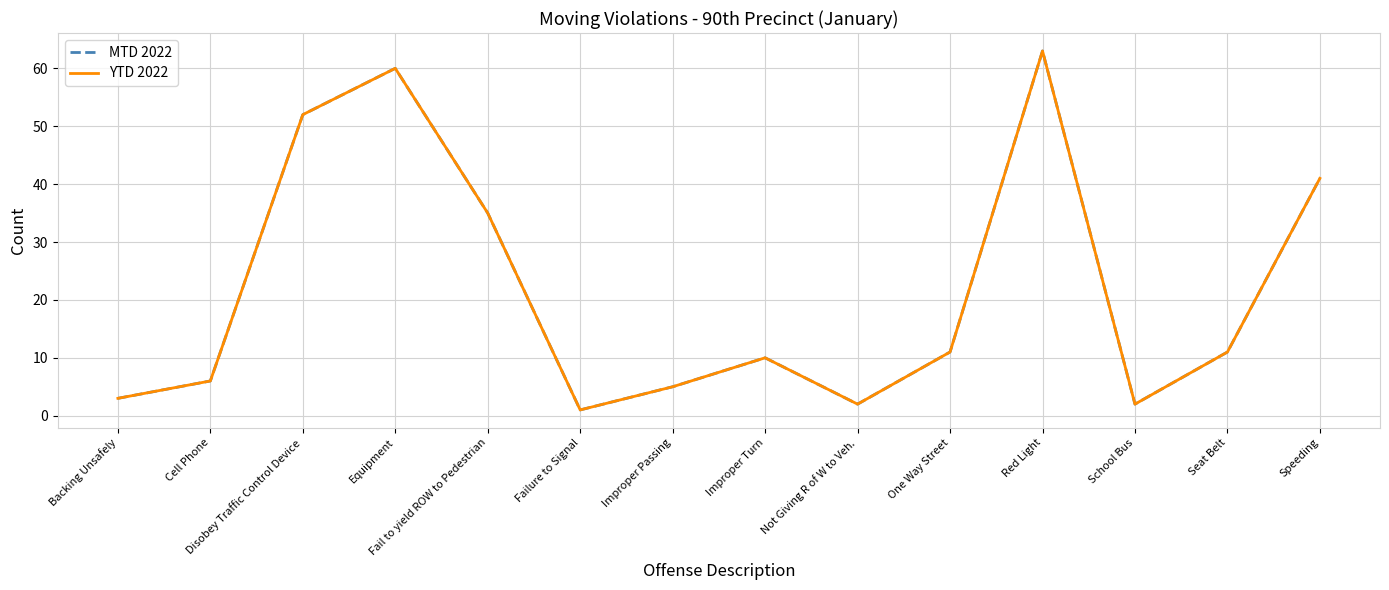

At which label does YTD 2022 reach its minimum?

Failure to Signal